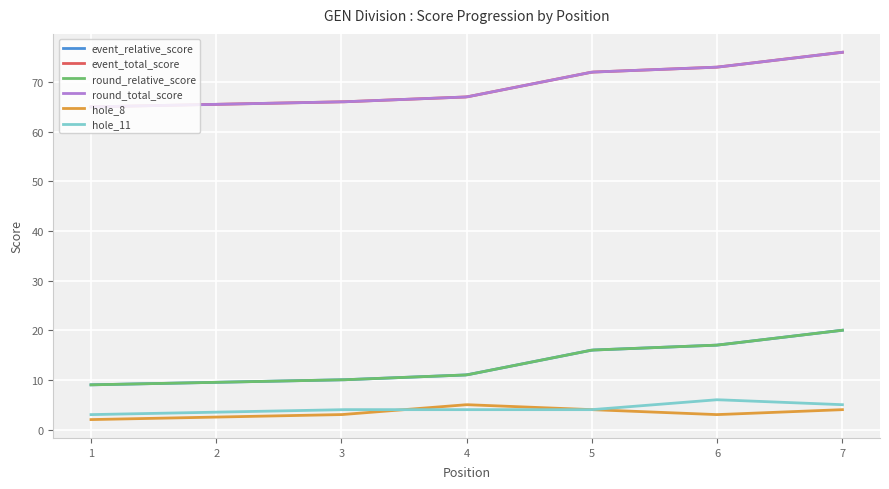

Rank the series by their maximum value, from highest to lowest.

event_total_score, round_total_score, event_relative_score, round_relative_score, hole_11, hole_8